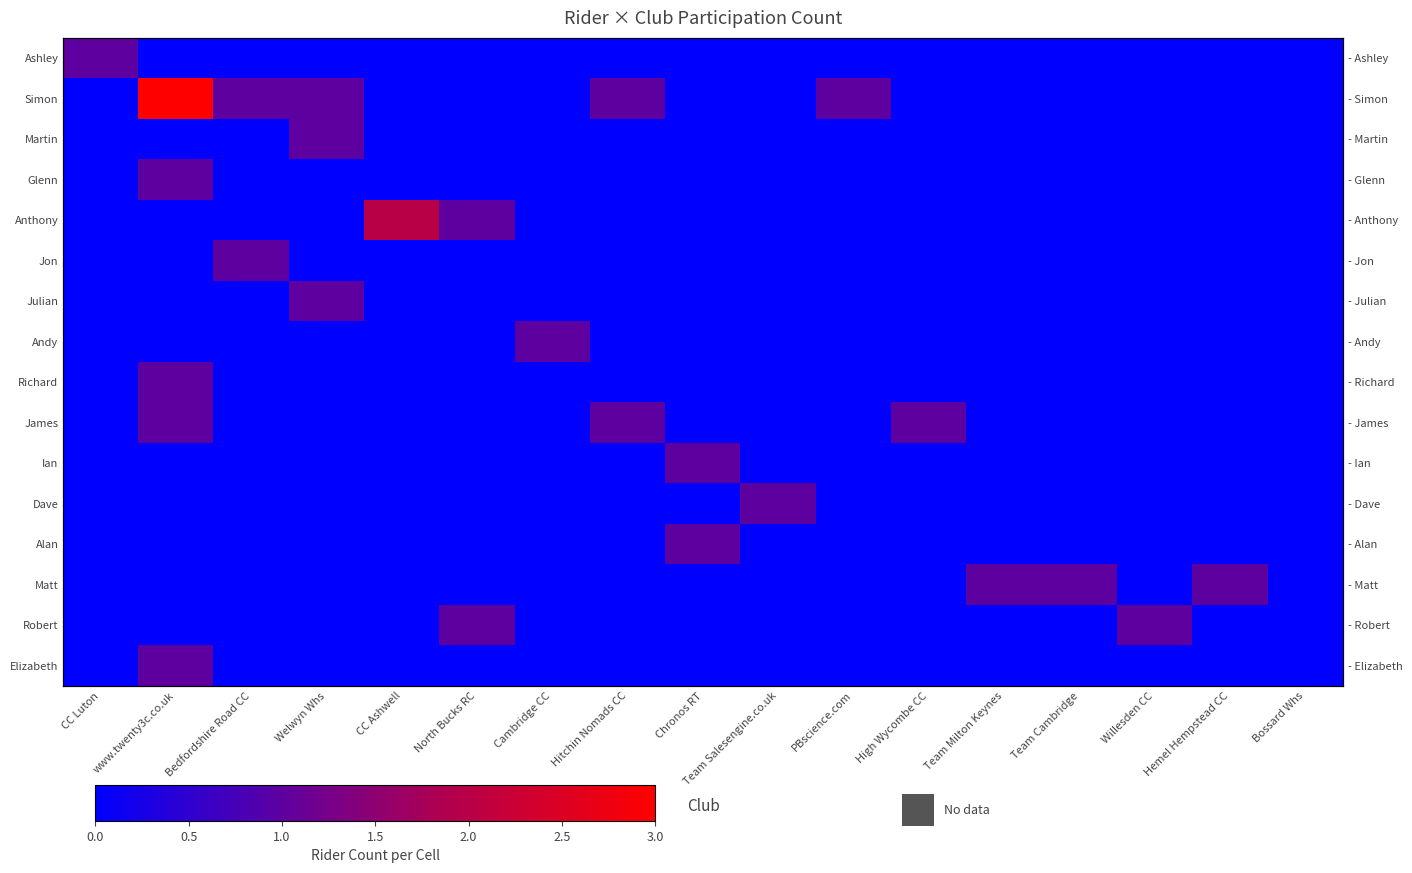

The value of Elizabeth at Team Salesengine.co.uk is 0. True or false?

True